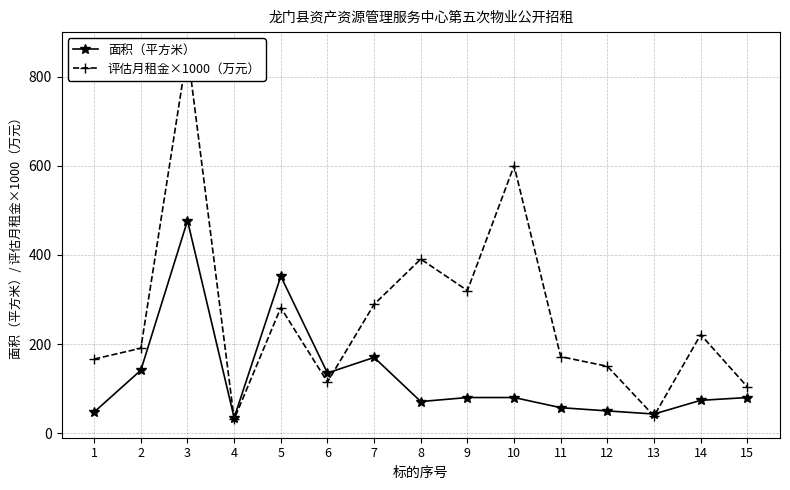

List the series in order of their overall mean, highest first.

评估月租金×1000（万元）, 面积（平方米）